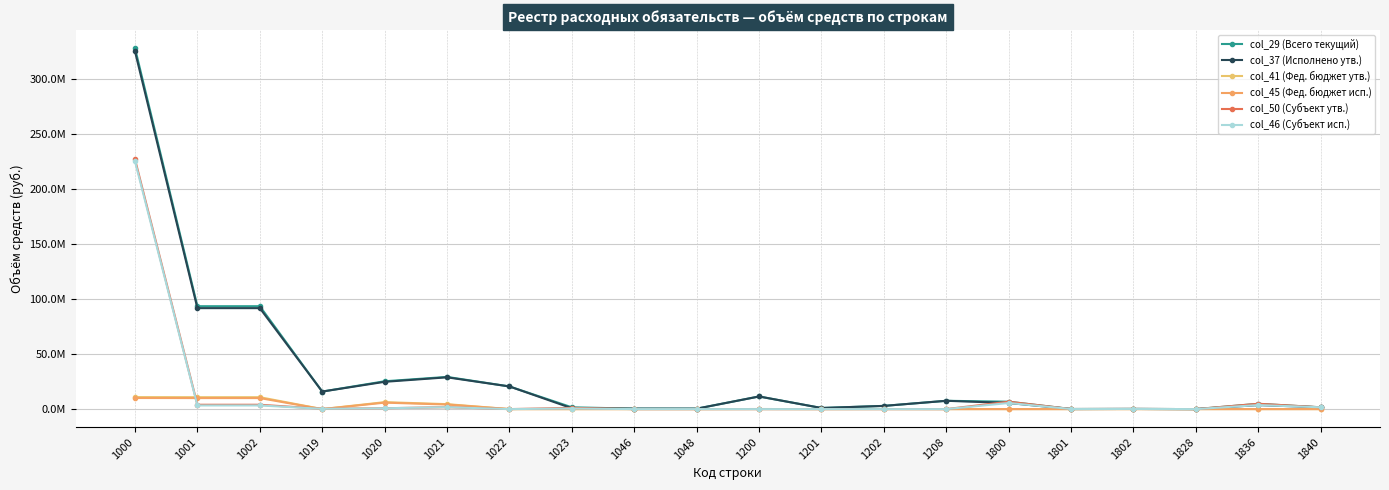

Reading left to right, extract all data points from this chart.

col_29 (Всего текущий): 327711591.4	93427427.4	93427427.4	15929743.9	25272335.3	29239723.7	20575371.3	1623200.0	407204.2	379849.0	11468880.4	1004470.5	2913493.6	7550916.3	6712948.0	75889.9	150840.1	6000.0	4835616.0	1644602.0
col_37 (Исполнено утв.): 324787597.8	91672618.9	91672618.9	15929743.9	24768673.8	28853870.1	20575371.3	757906.6	407204.2	379849.0	11466609.3	1003098.5	2912594.5	7550916.3	5546034.0	75889.9	150840.1	6000.0	3668702.0	1644602.0
col_41 (Фед. бюджет утв.): 10877427.1	10811671.1	10811671.1	0.0	6317534.7	4494136.4	0.0	0.0	0.0	0.0	65756.0	15252.0	50504.0	0.0	0.0	0.0	0.0	0.0	0.0	0.0
col_45 (Фед. бюджет исп.): 10086854.1	10021098.1	10021098.1	0.0	5864703.4	4156394.7	0.0	0.0	0.0	0.0	65756.0	15252.0	50504.0	0.0	0.0	0.0	0.0	0.0	0.0	0.0
col_50 (Субъект утв.): 226770900.1	3955616.5	3955616.5	282000.0	775006.5	1775410.0	0.0	1123200.0	0.0	0.0	0.0	0.0	0.0	0.0	6712948.0	75889.9	150840.1	6000.0	4835616.0	1644602.0
col_46 (Субъект исп.): 224950199.0	3301829.4	3301829.4	282000.0	746734.1	1748649.3	0.0	524446.0	0.0	0.0	0.0	0.0	0.0	0.0	5546034.0	75889.9	150840.1	6000.0	3668702.0	1644602.0